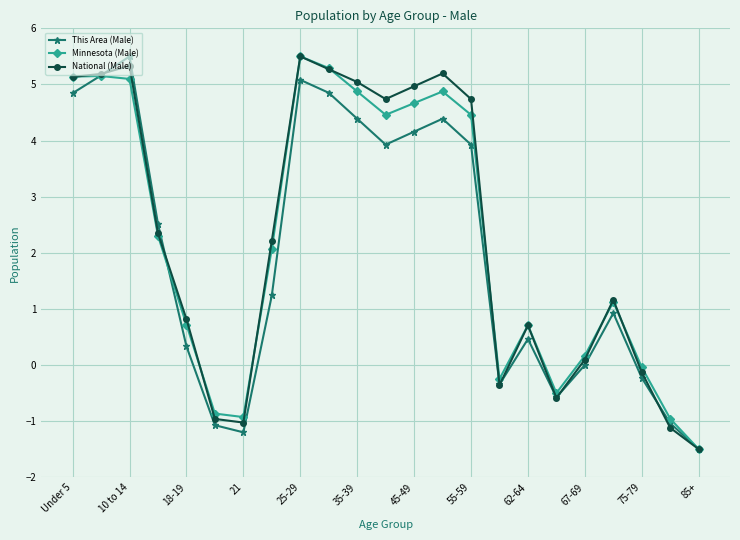

How many interior local valleys does the This Area (Male) series have?

4